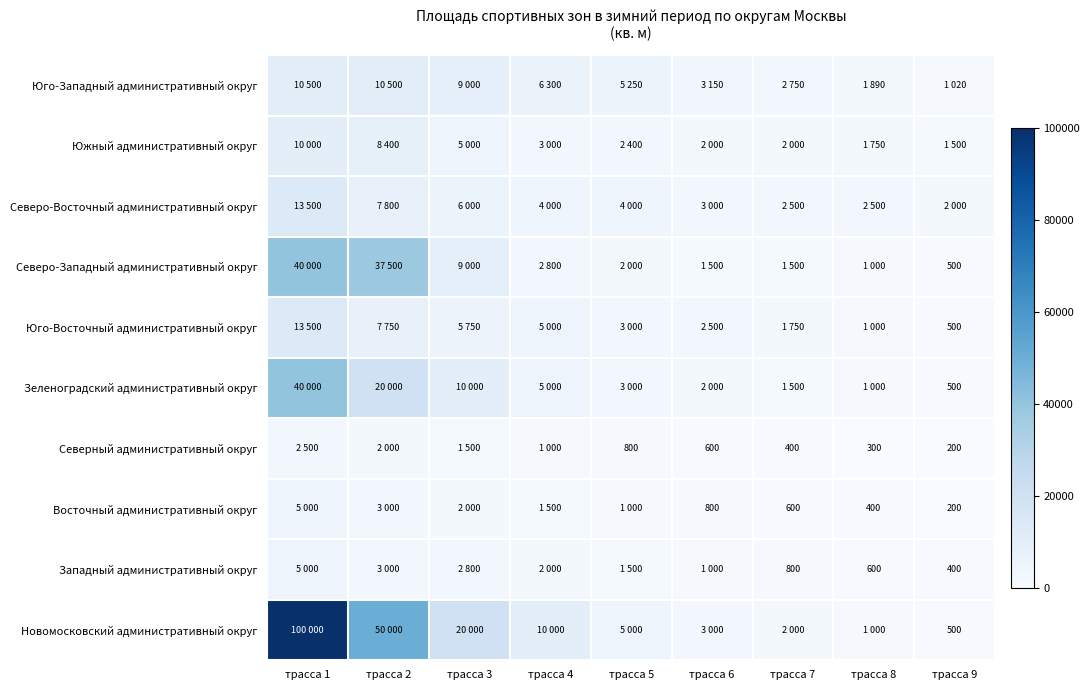

Which series has the largest total across all categories?

Новомосковский административный округ